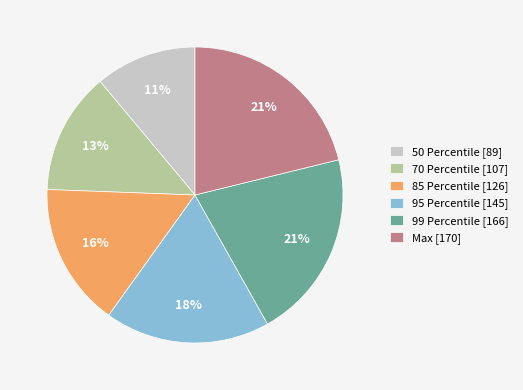

To the nearest percent, what is the combined percentage of 70 Percentile and 50 Percentile?

24%